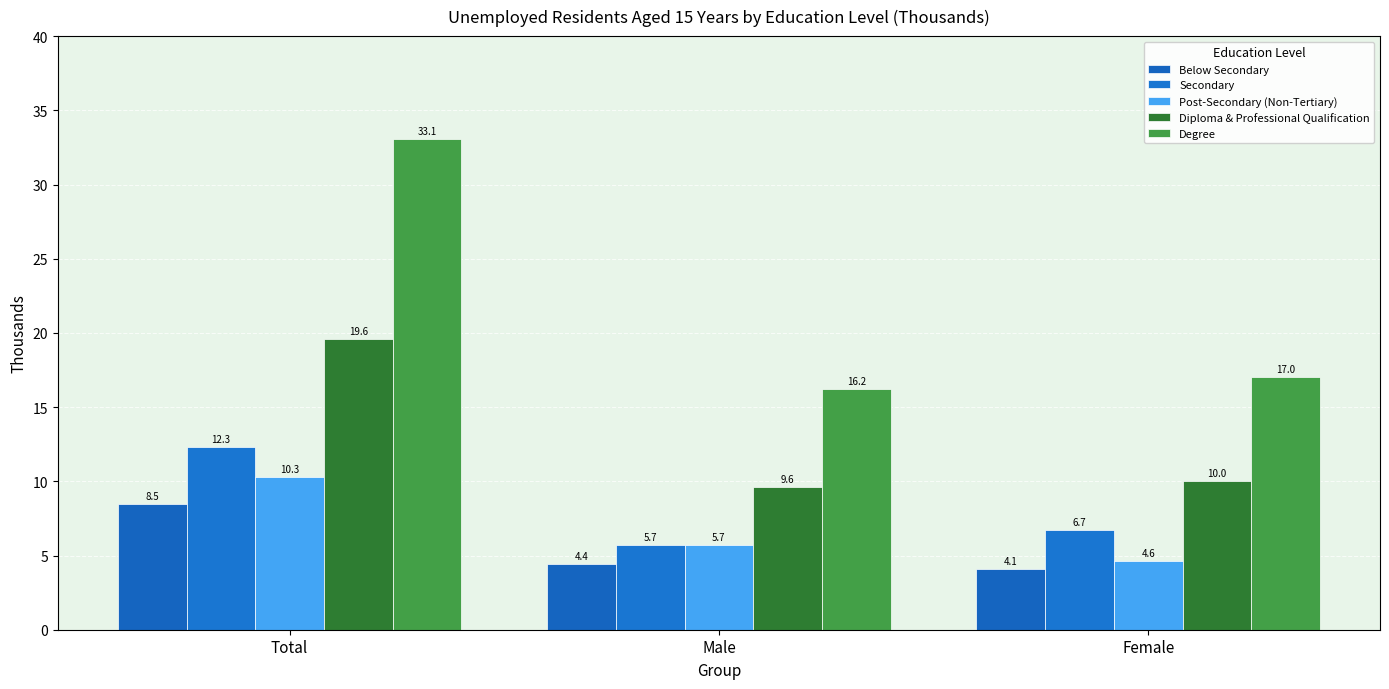

Between Male and Female, which series saw the biggest shift?

Post-Secondary (Non-Tertiary)